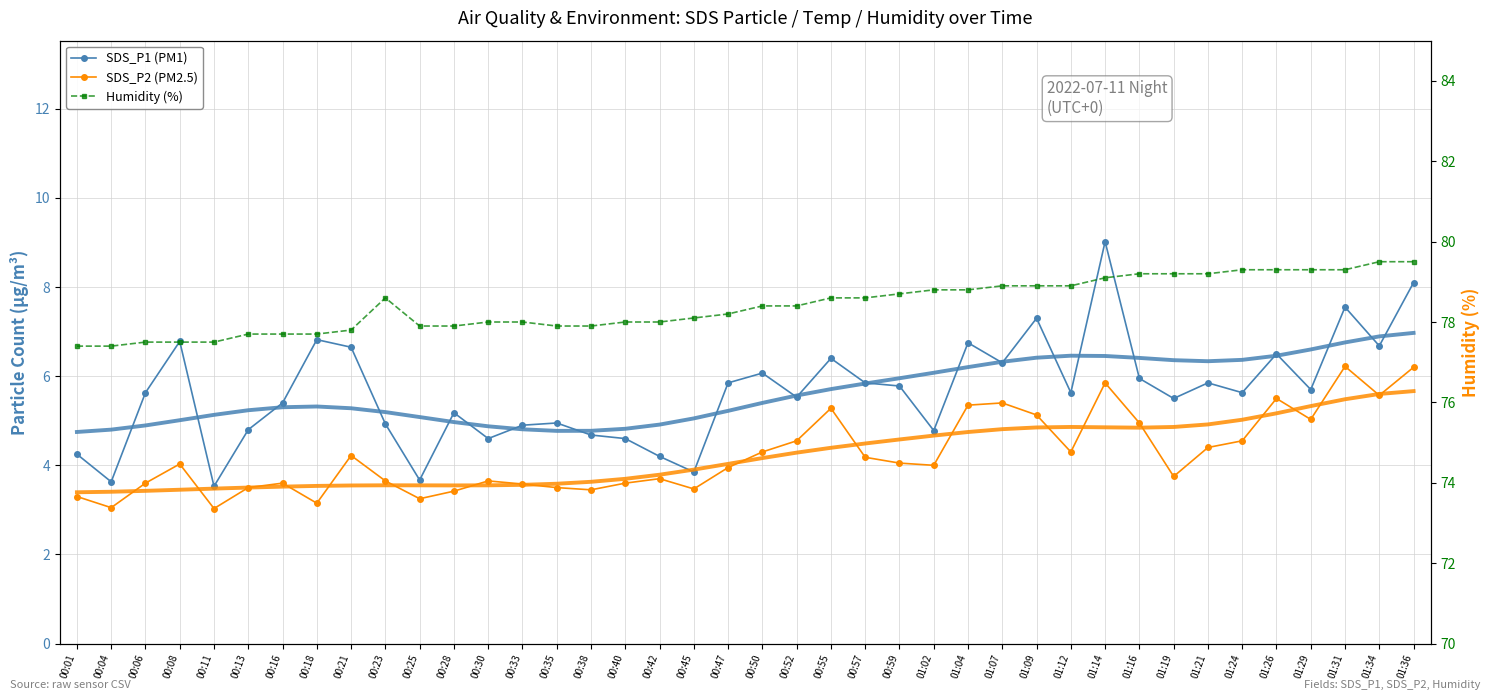

Is this an area chart (filled region under the line)?

No